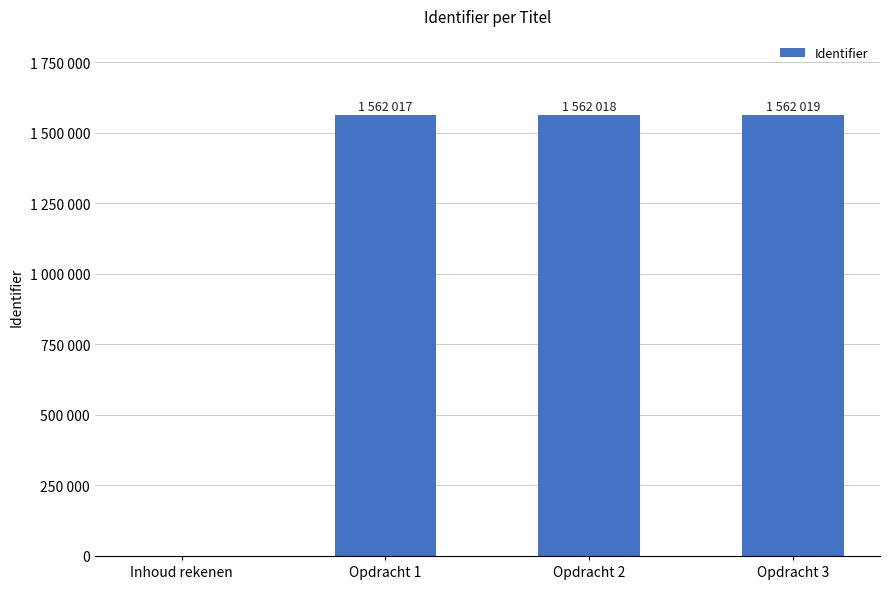

Are the bars horizontal?

No